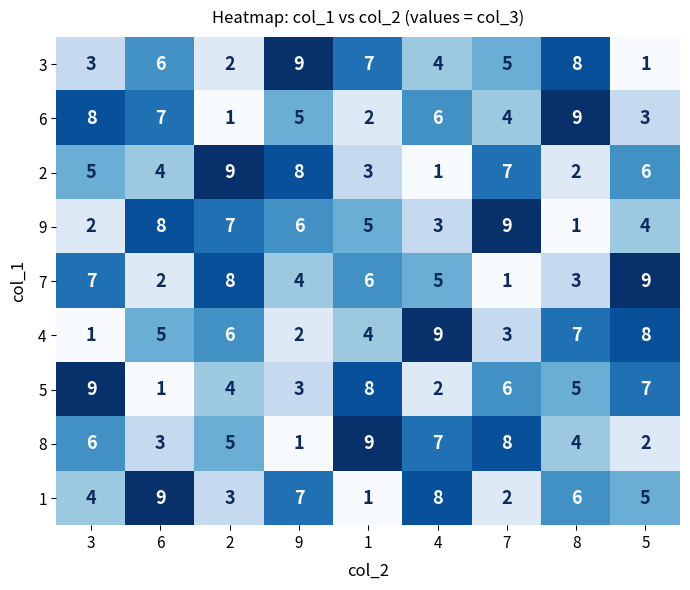

What is the greatest value displayed?

9